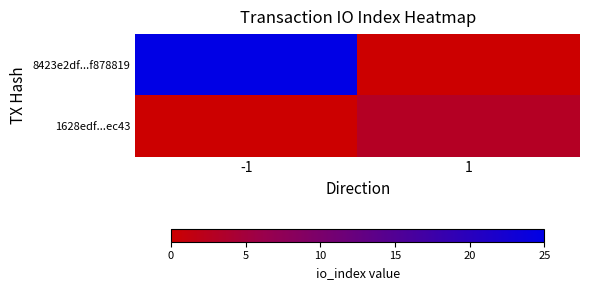

Which has a higher value, -1 or 1?

-1